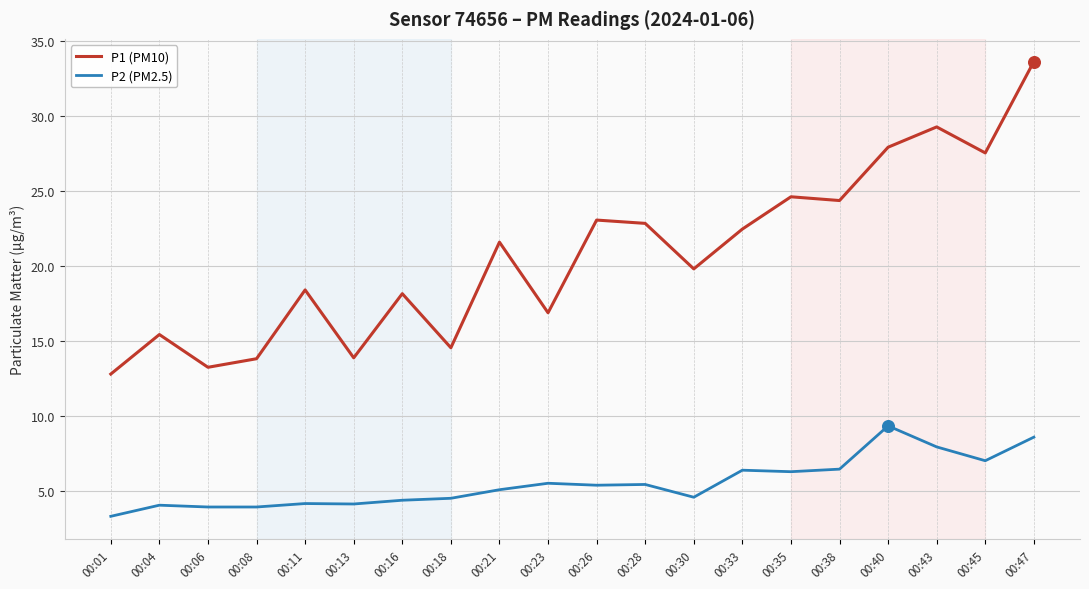

What is the total value across all series at 00:35?

30.9